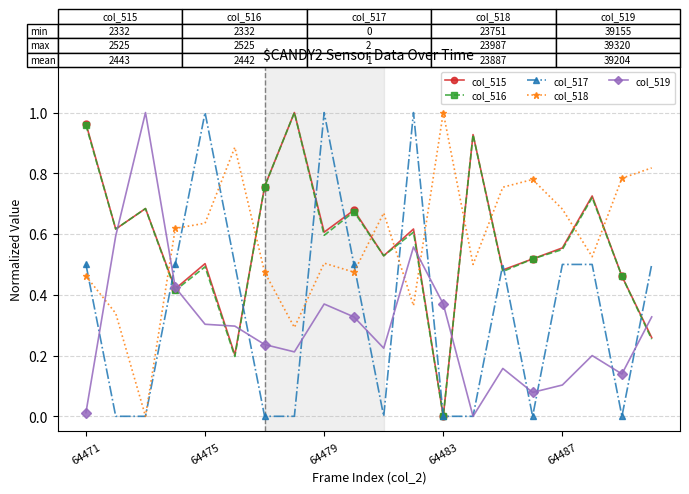

True or false: col_518 and col_515 cross at least once.

True